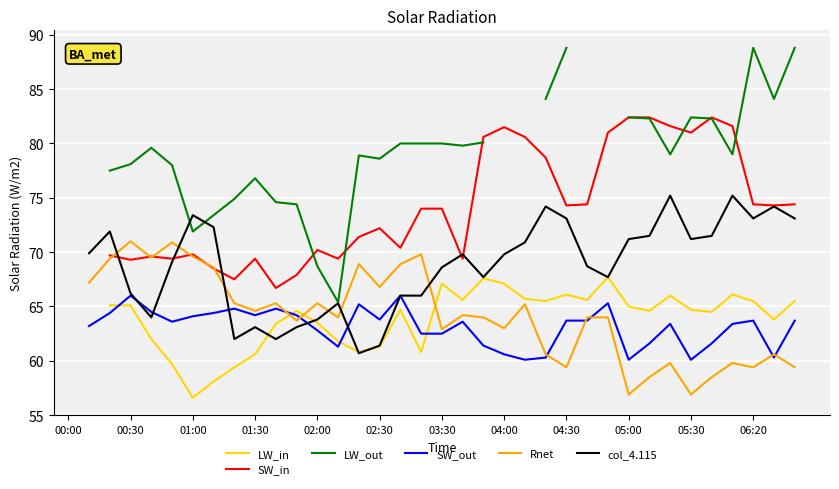

How many lines are shown in the chart?

6